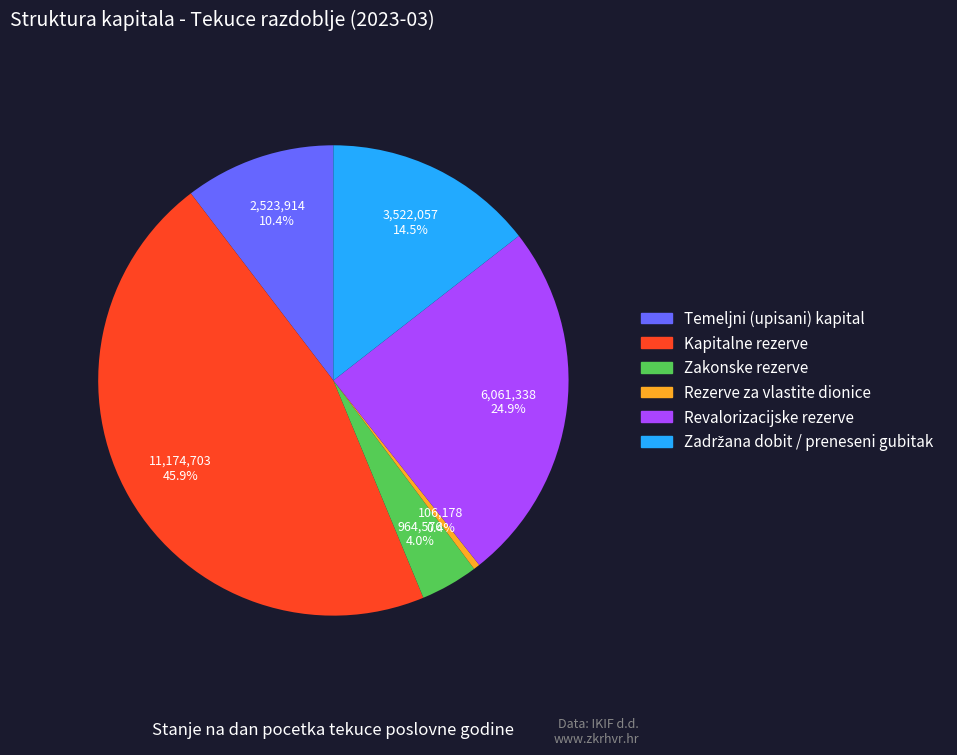

To the nearest percent, what portion does Kapitalne rezerve represent?

46%